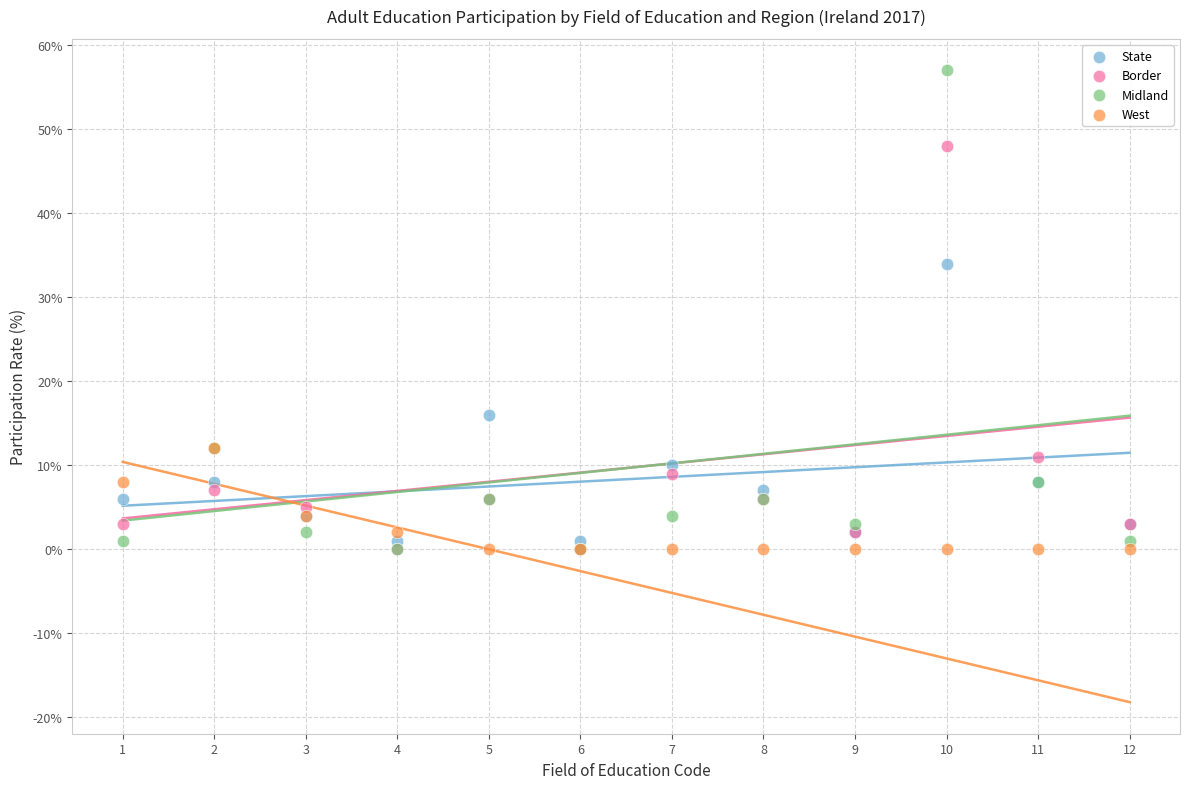

Which series reaches the maximum Y coordinate?

Midland